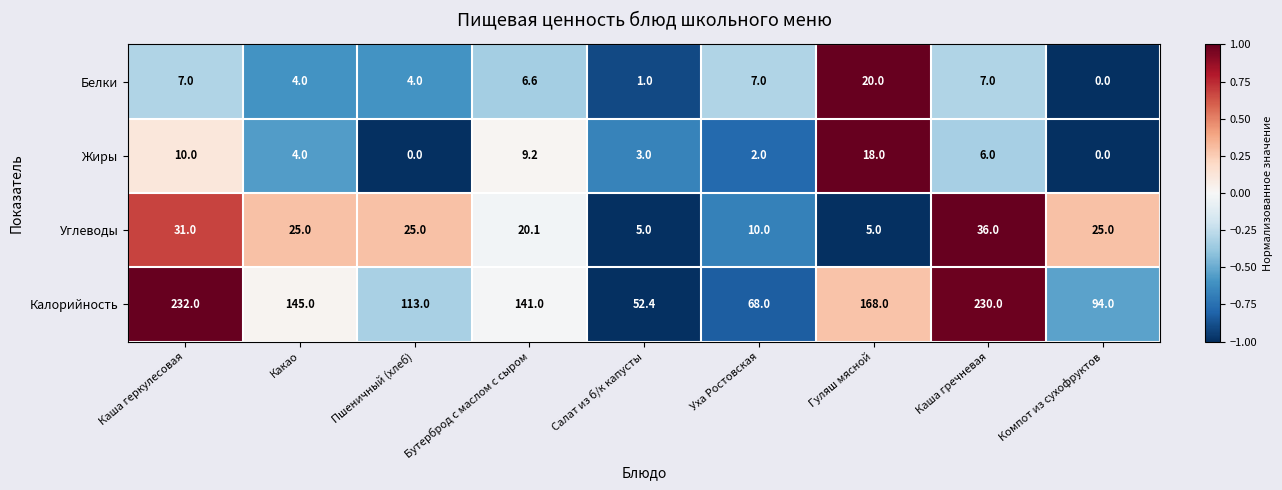

What is the average value of the Калорийность series?

138.2